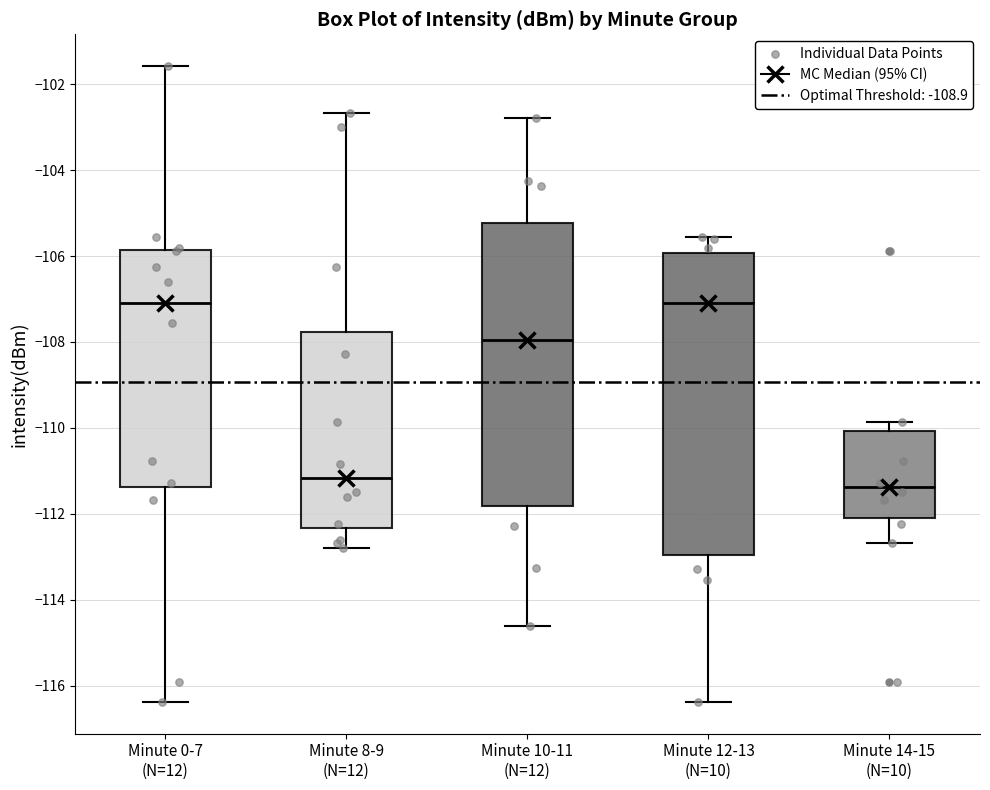

Comparing the boxes themselves (not the whiskers), which one is the tallest?

Minute 12-13 (N=10)